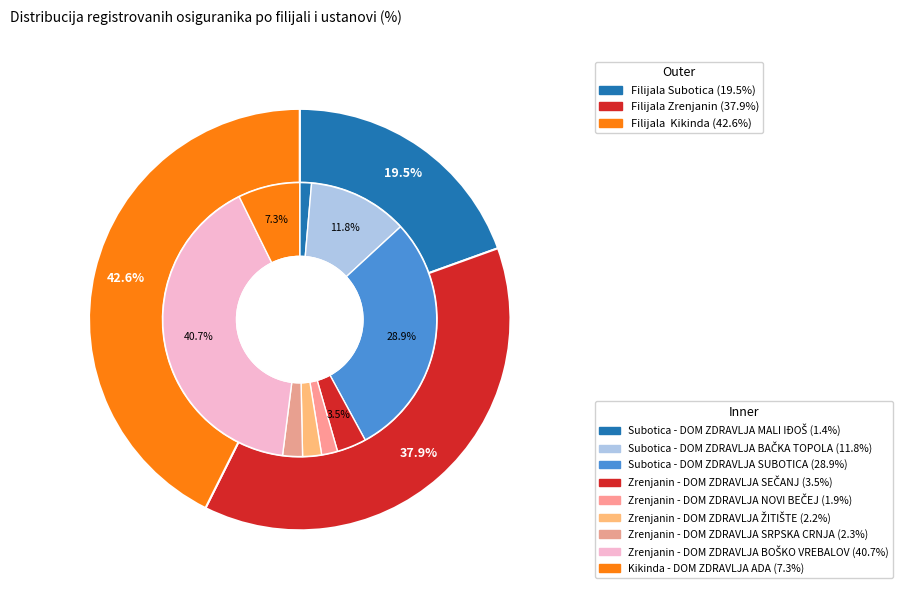

Which slice is the largest?

Filijala  Kikinda